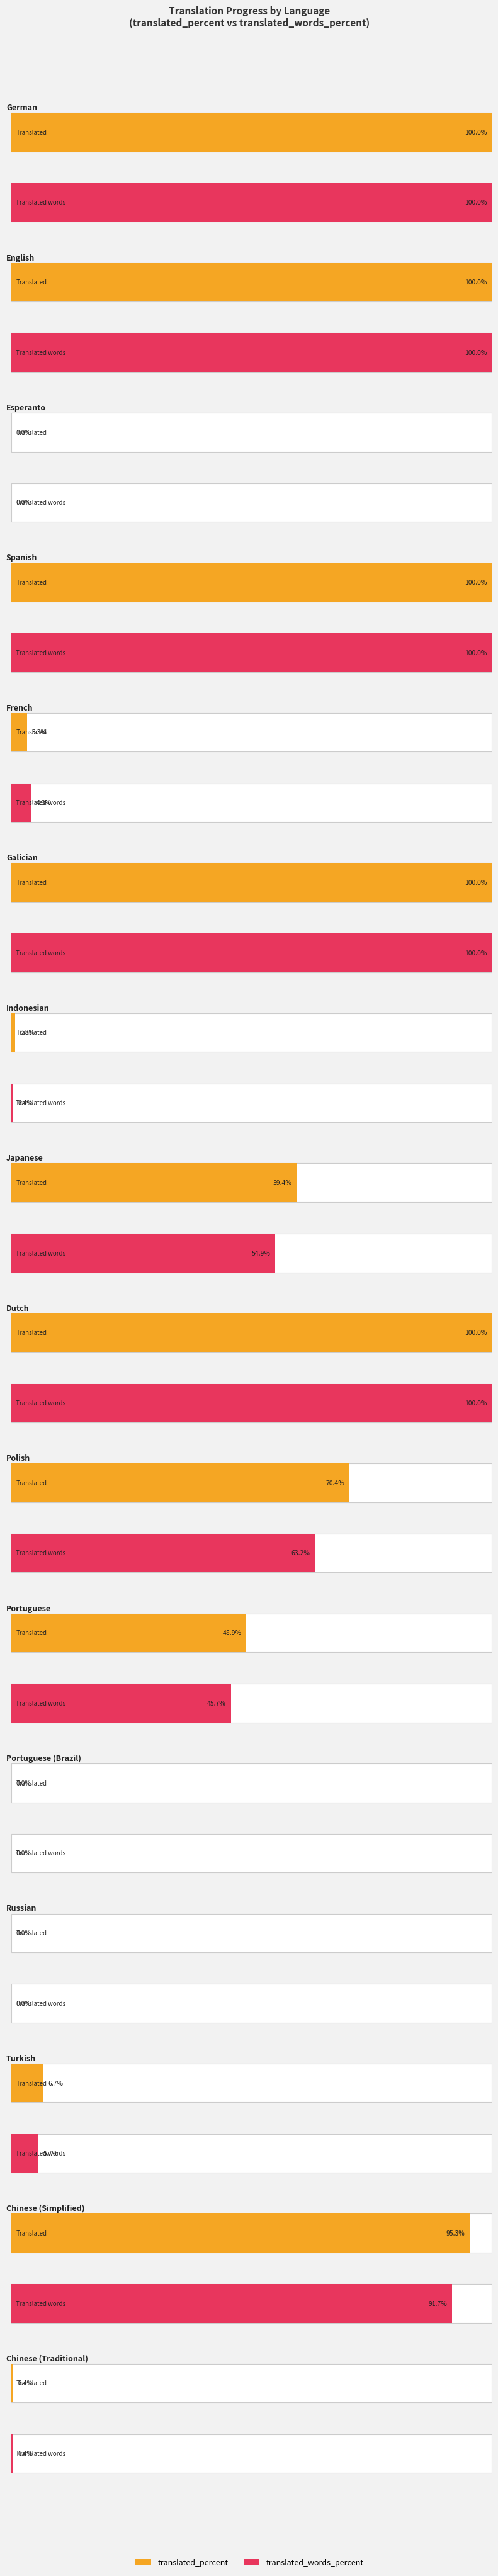

Where does the translated_words_percent series first go above 54?

German